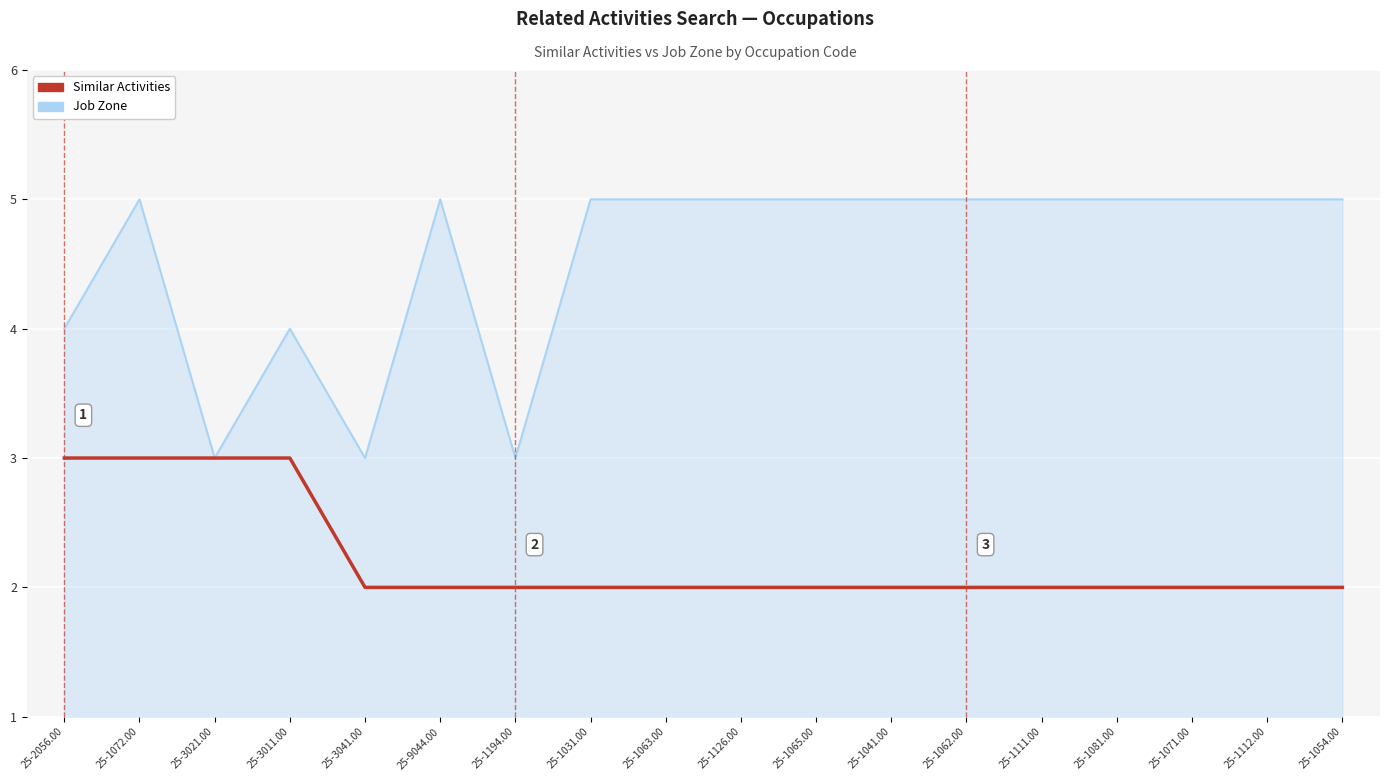

Reading left to right, list all the values displayed in this chart.

Similar Activities: 25-2056.00=3	25-1072.00=3	25-3021.00=3	25-3011.00=3	25-3041.00=2	25-9044.00=2	25-1194.00=2	25-1031.00=2	25-1063.00=2	25-1126.00=2	25-1065.00=2	25-1041.00=2	25-1062.00=2	25-1111.00=2	25-1081.00=2	25-1071.00=2	25-1112.00=2	25-1054.00=2
Job Zone: 25-2056.00=4	25-1072.00=5	25-3021.00=3	25-3011.00=4	25-3041.00=3	25-9044.00=5	25-1194.00=3	25-1031.00=5	25-1063.00=5	25-1126.00=5	25-1065.00=5	25-1041.00=5	25-1062.00=5	25-1111.00=5	25-1081.00=5	25-1071.00=5	25-1112.00=5	25-1054.00=5